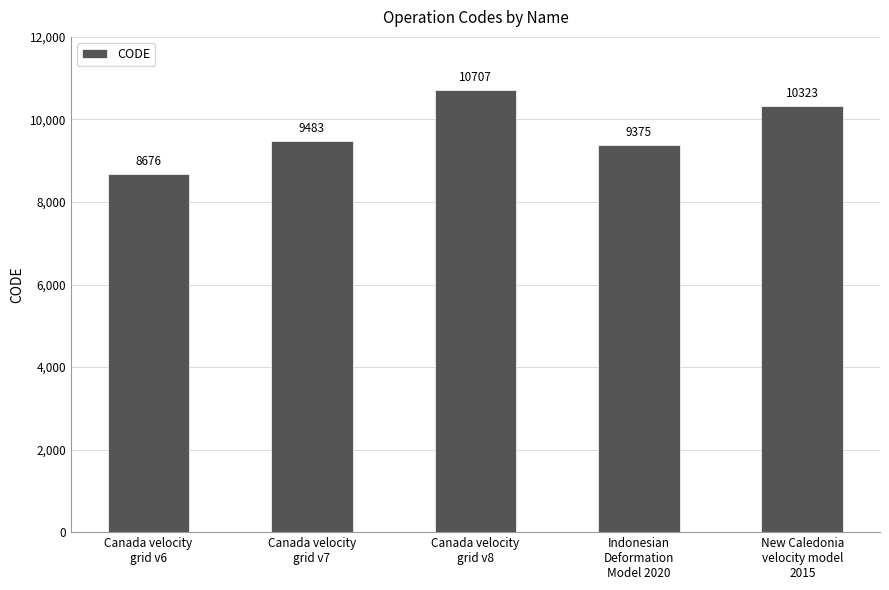

The chart shows a value of 8676 at Canada velocity
grid v6. True or false?

True